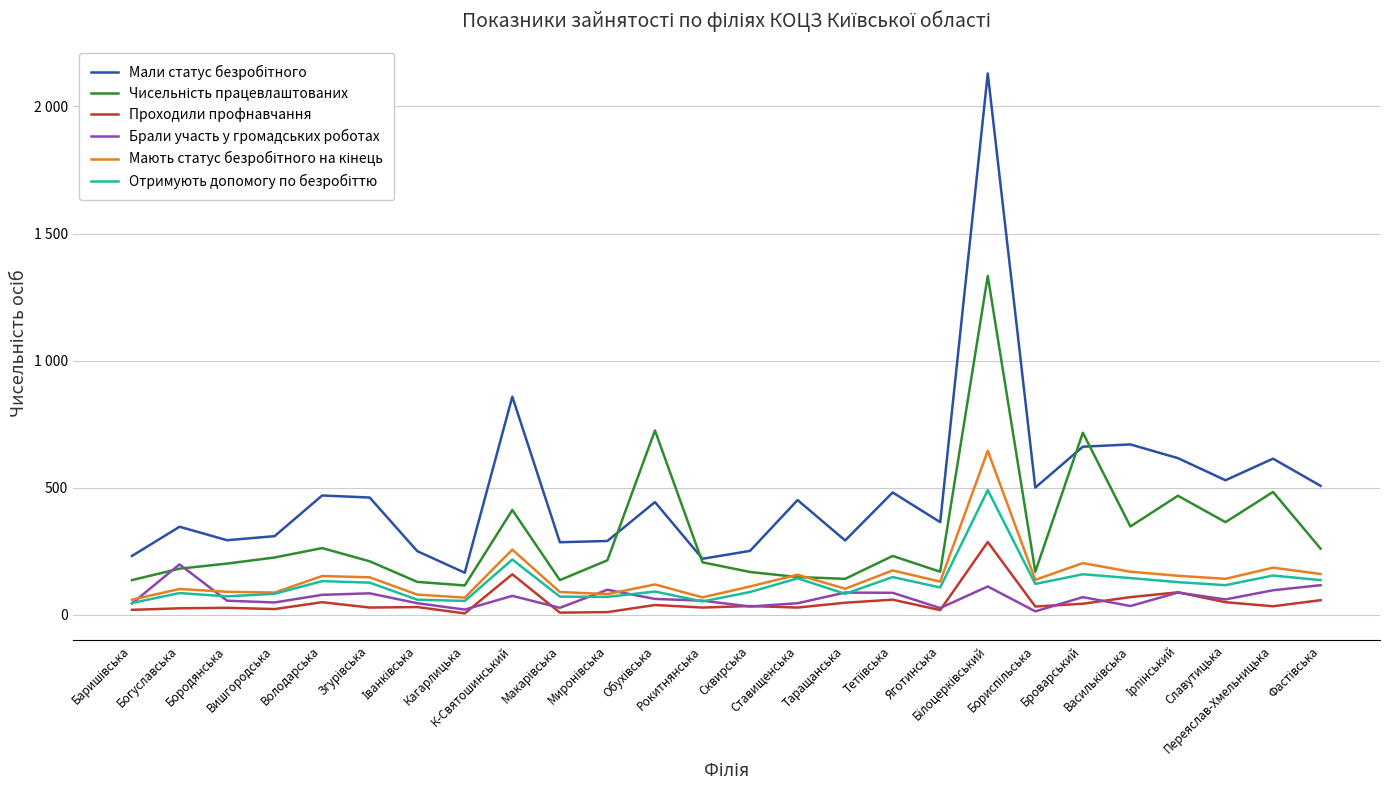

Rank the categories by Чисельність працевлаштованих value from highest to lowest.

Білоцерківський, Обухівська, Броварський, Переяслав-Хмельницька, Ірпінський, К-Святошинський, Славутицька, Васильківська, Володарська, Фастівська, Тетіївська, Вишгородська, Миронівська, Згурівська, Рокитнянська, Бородянська, Богуславська, Яготинська, Бориспільська, Сквирська, Ставищенська, Таращанська, Баришівська, Макарівська, Іванківська, Кагарлицька